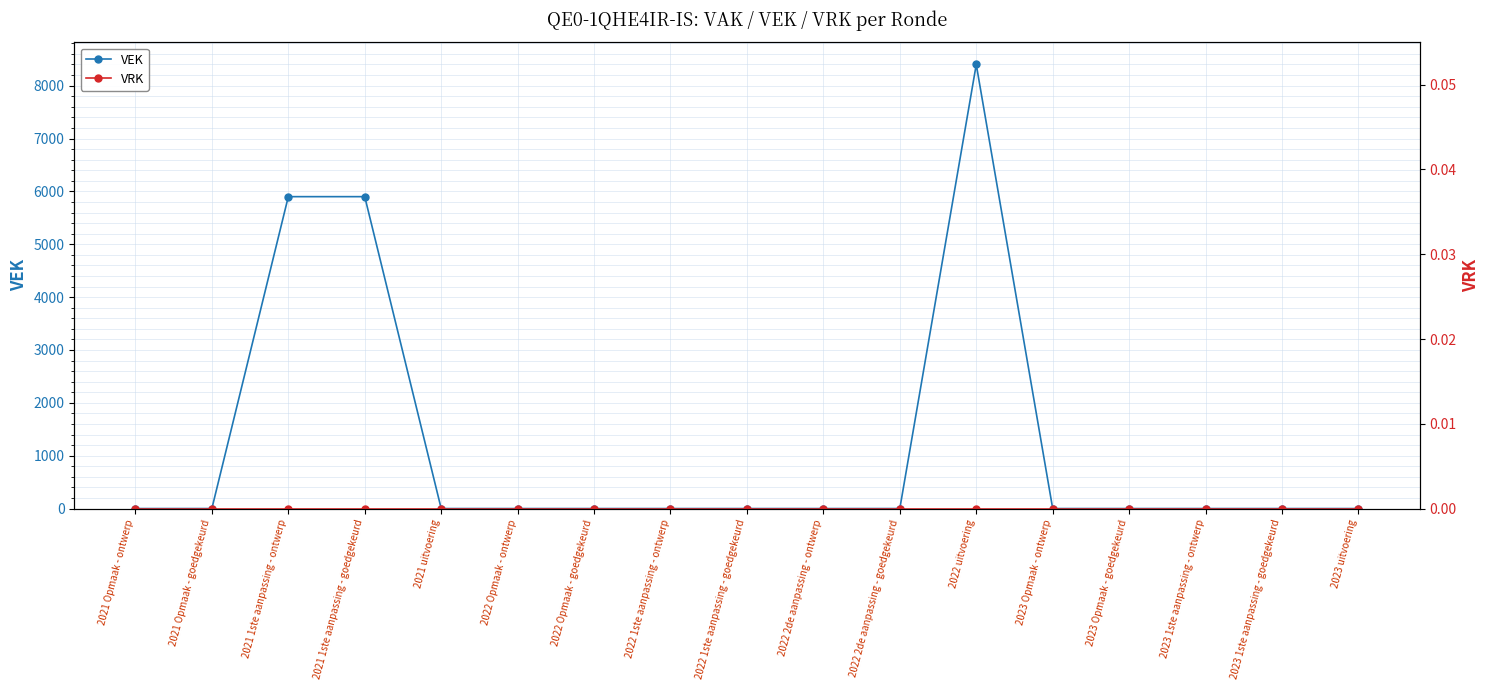

At which category is the sum across all series the highest?

2022 uitvoering